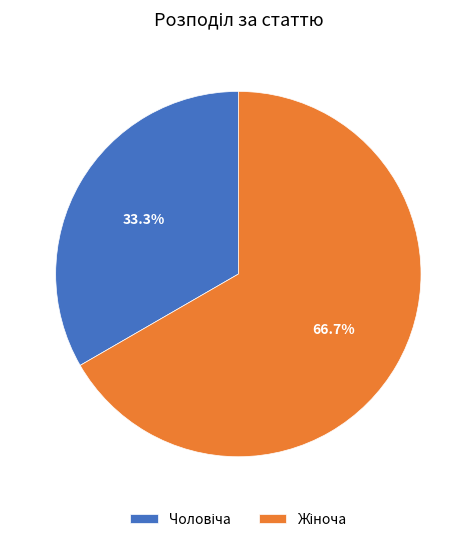

Is there a majority slice in this chart?

Yes